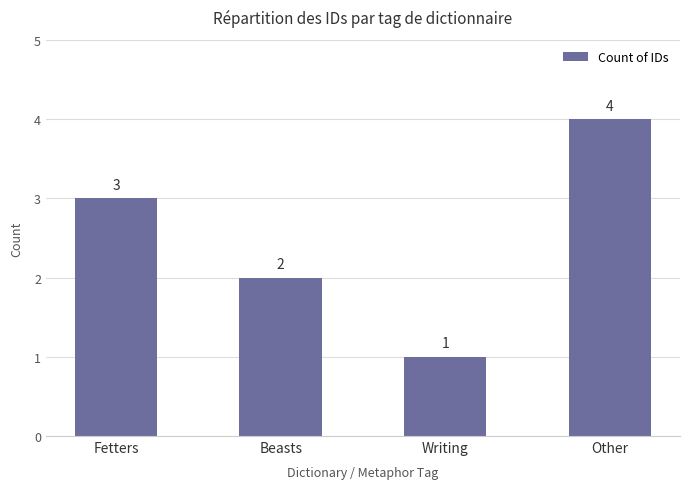

What is the sum of the values at Fetters and Writing?

4